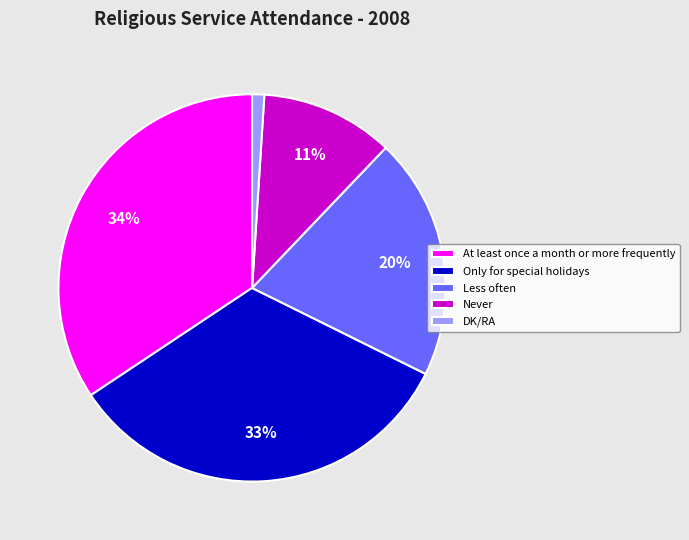

How many segments does this pie chart have?

5